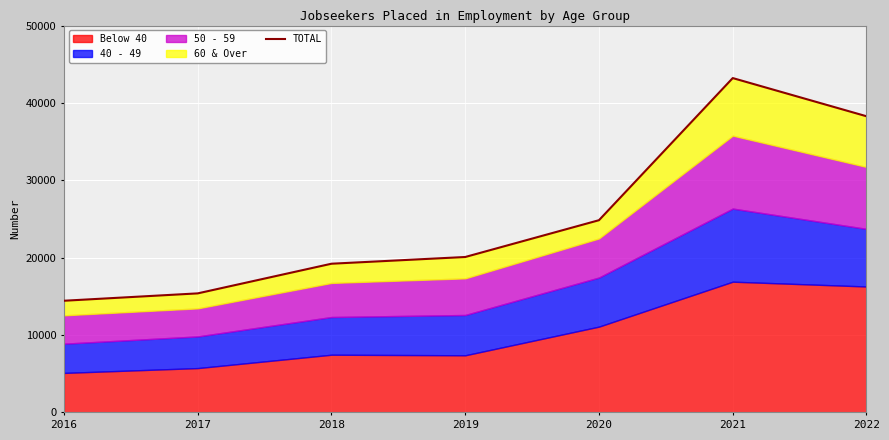

What is the ratio of the value at 2016 to the value at 2021?

0.3